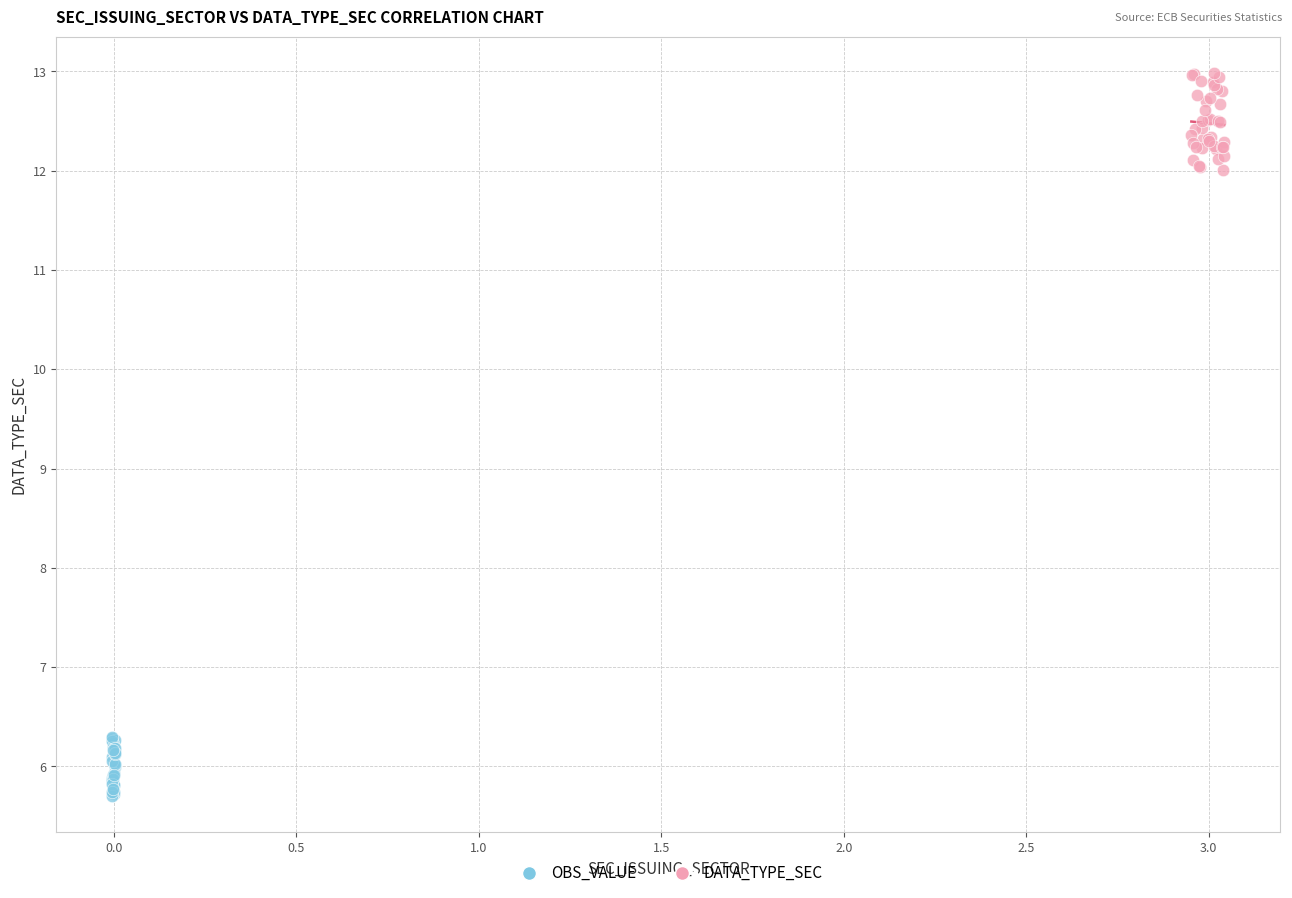

Which series reaches the minimum Y coordinate?

OBS_VALUE